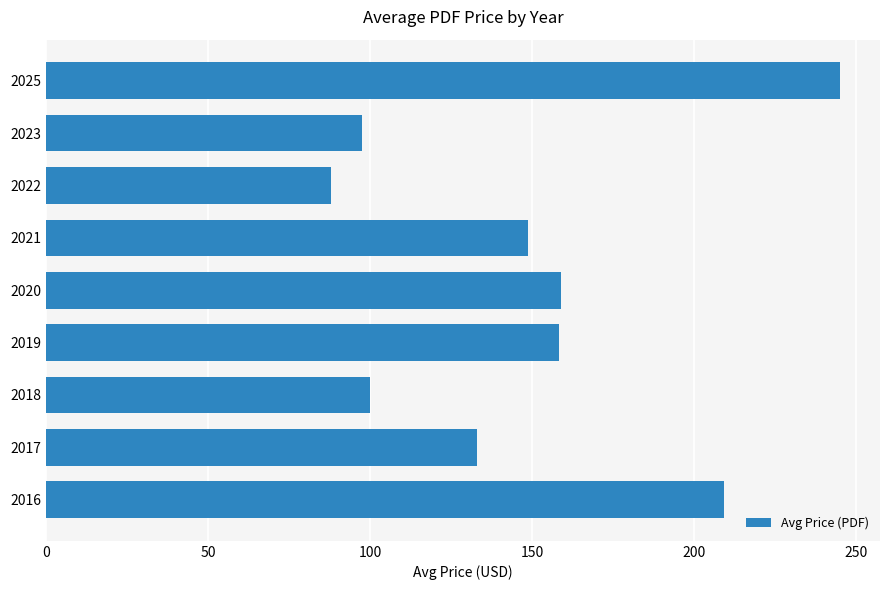

The chart shows a value of 148.8 at 2021. True or false?

True